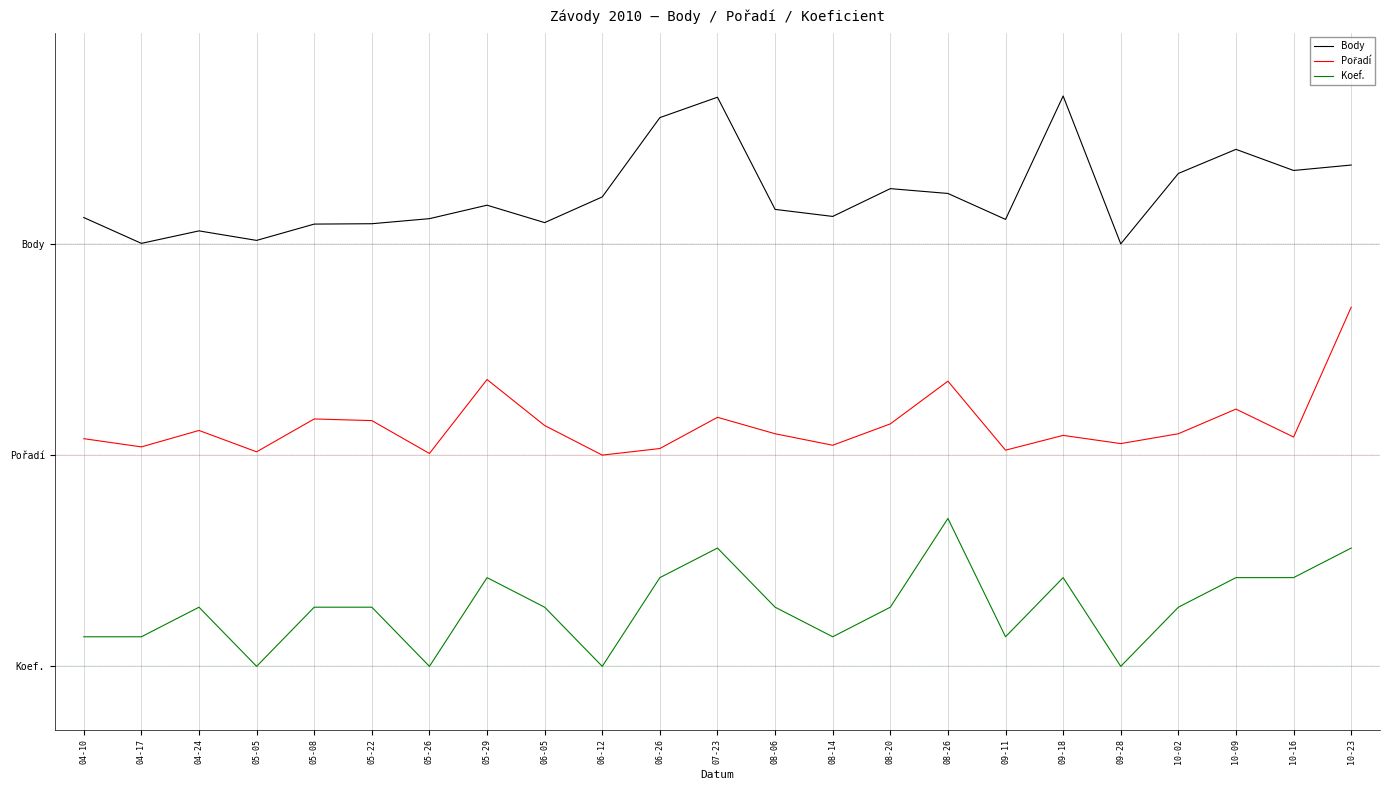

What position from the left is 10-02?

20